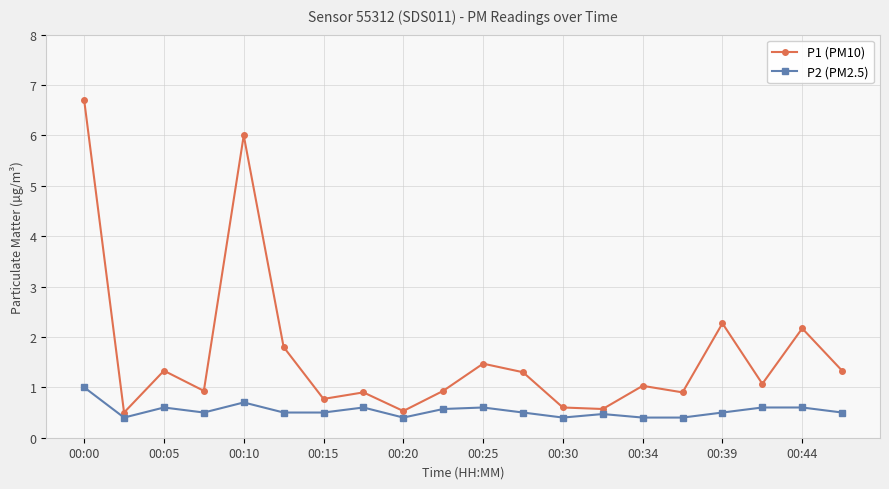

True or false: P1 (PM10) and P2 (PM2.5) intersect in this chart.

False